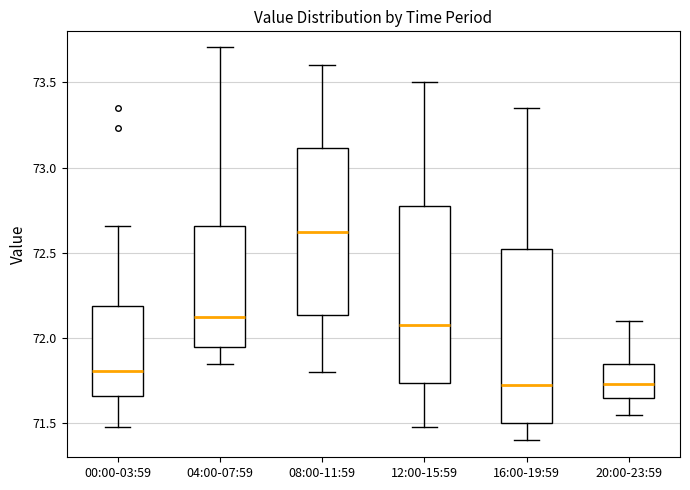

Reading left to right, transcribe this box plot: for each box, give where its median line is, the range the box spans, and where its two whiskers end, as read against the y-axis. The values are not printed on the chart, so give them approximately, as read against the axis.

00:00-03:59: median 71.80, box 71.65 to 72.20, whiskers 71.50 to 72.65
04:00-07:59: median 72.15, box 71.95 to 72.65, whiskers 71.85 to 73.70
08:00-11:59: median 72.65, box 72.15 to 73.10, whiskers 71.80 to 73.60
12:00-15:59: median 72.10, box 71.75 to 72.80, whiskers 71.50 to 73.50
16:00-19:59: median 71.75, box 71.50 to 72.55, whiskers 71.40 to 73.35
20:00-23:59: median 71.75, box 71.65 to 71.85, whiskers 71.55 to 72.10